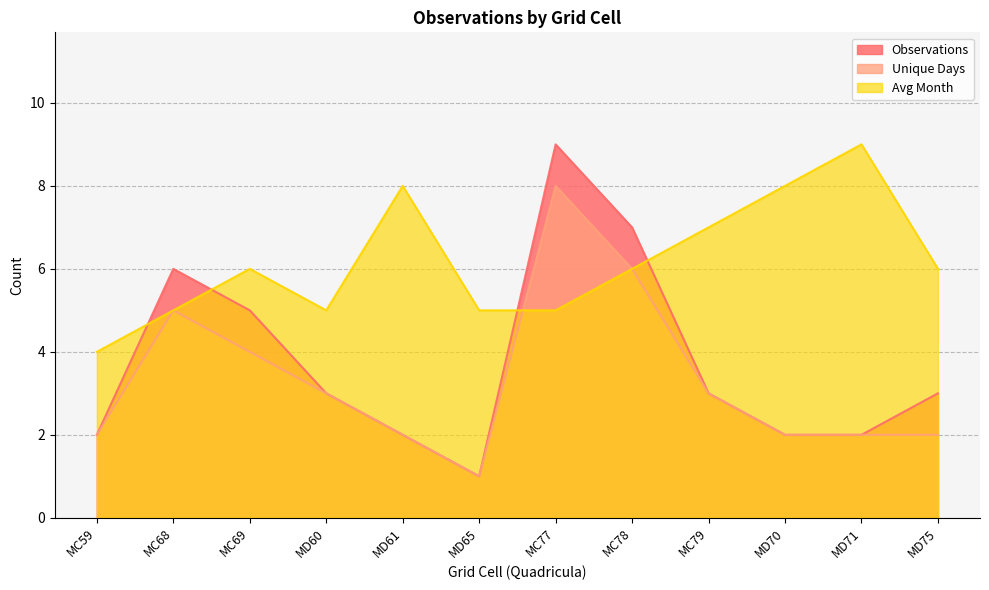

What is the label of the 10th point from the left?

MD70